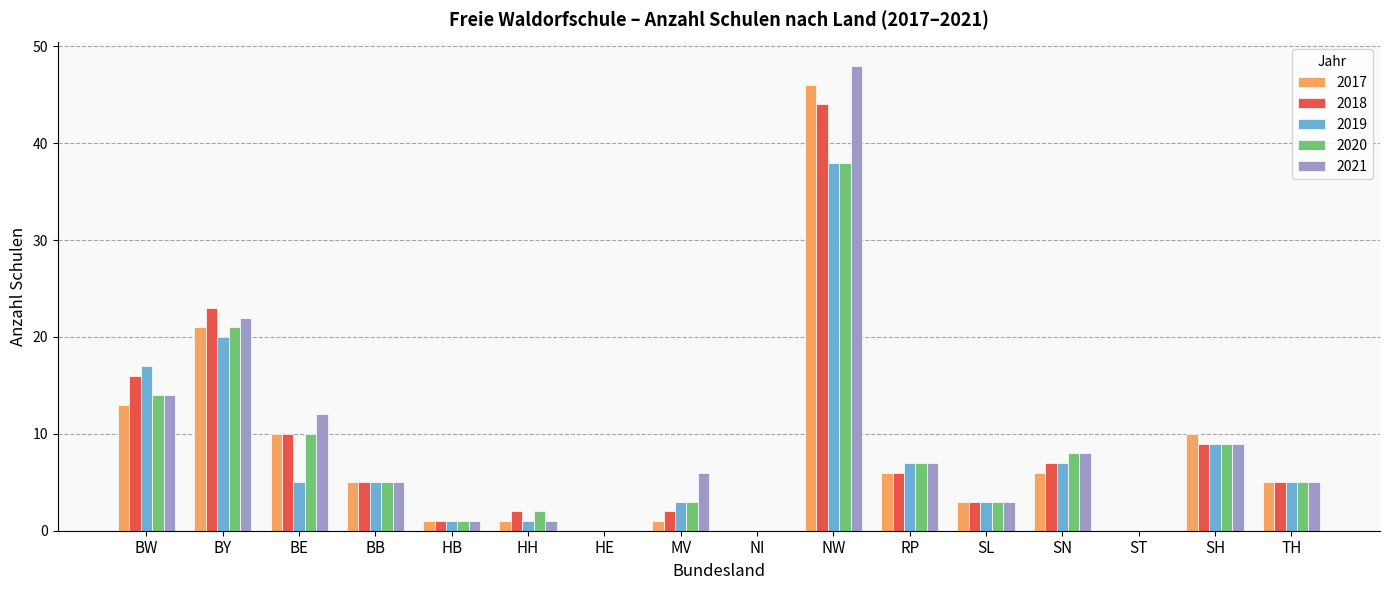

What is the greatest value displayed?

48